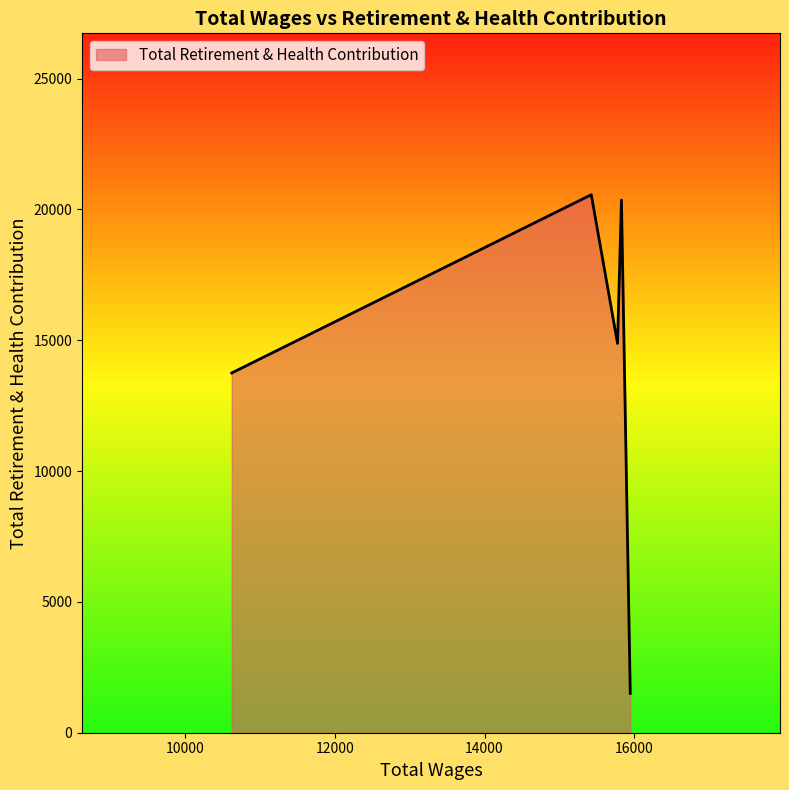

How many lines are shown in the chart?

1